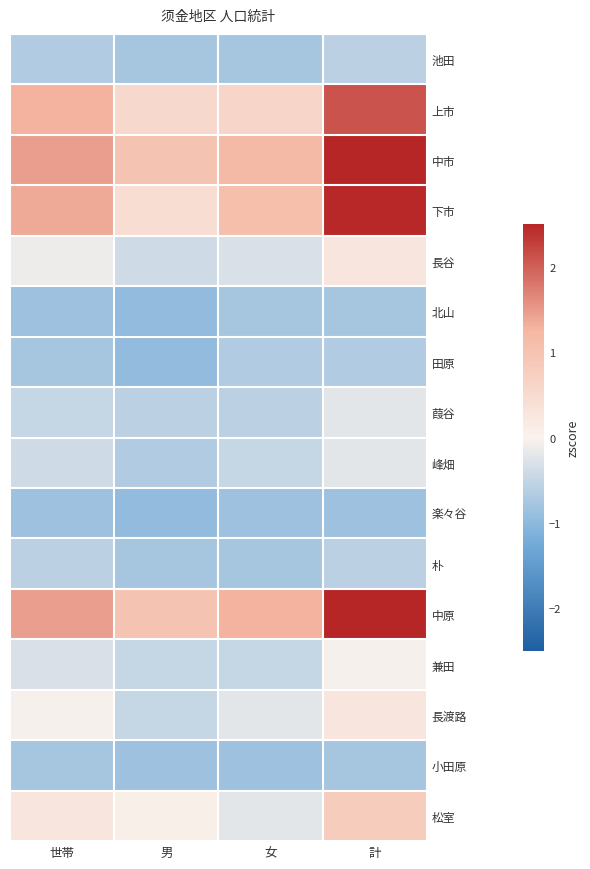

Which series has the largest total across all categories?

中原